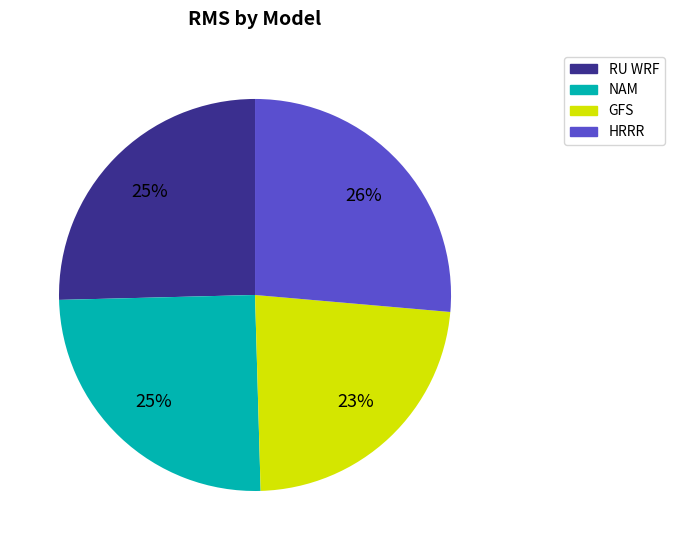

To the nearest percent, what is the difference between the GFS and HRRR slice percentages?

3%